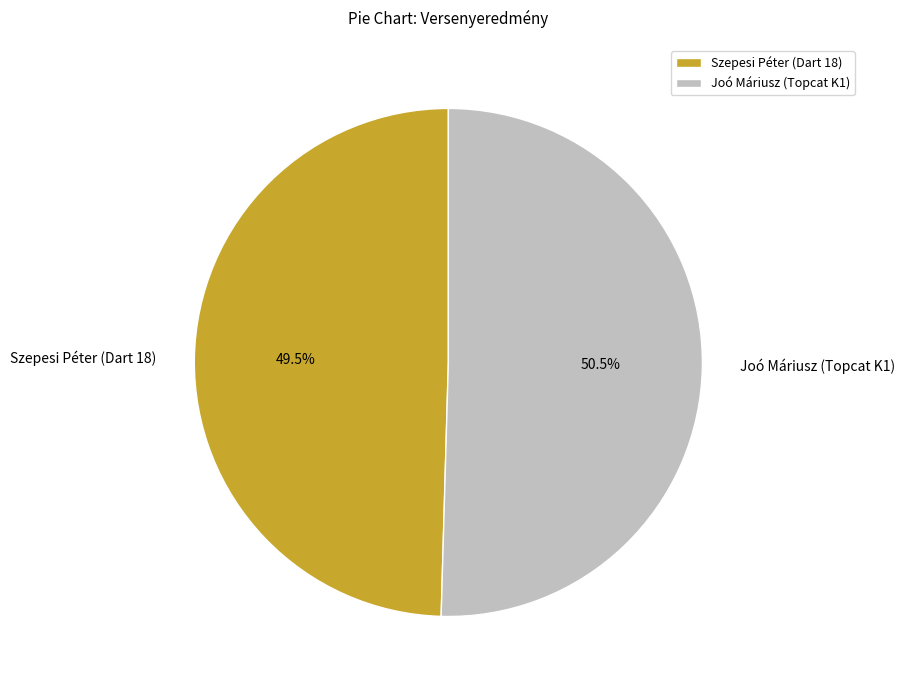

What percentage is NOT represented by Joó Máriusz (Topcat K1)?

49.5%